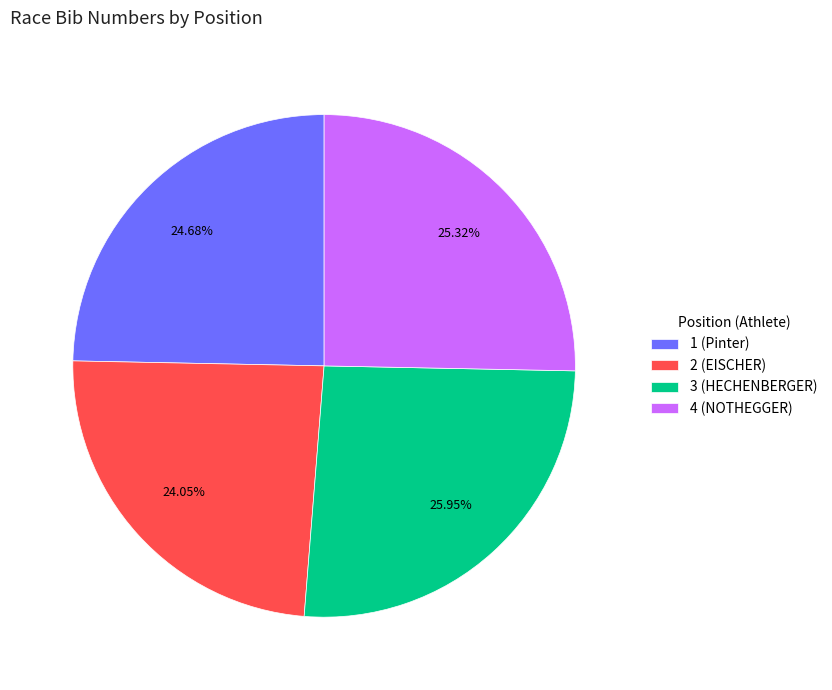

To the nearest percent, what is the difference between the largest and smallest slice percentages?

2%